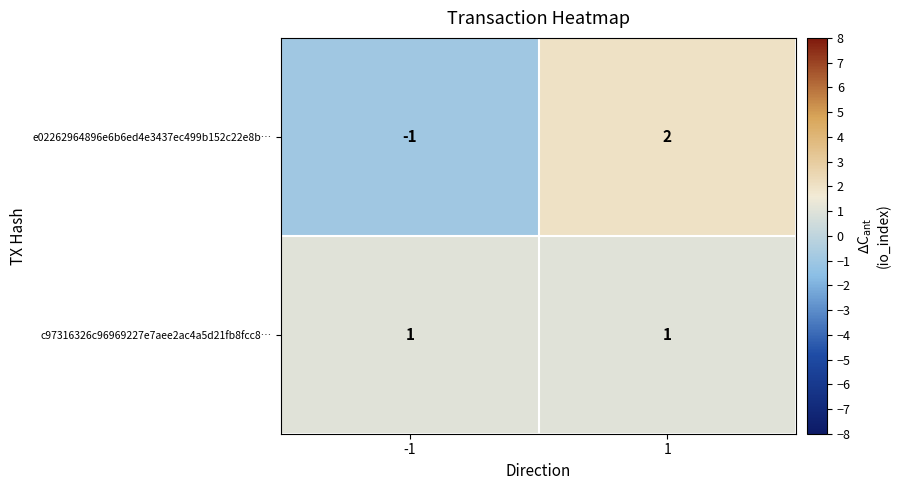

What is the difference between the e02262964896e6b6ed4e3437ec499b152c22e8b… values at 1 and -1?

3